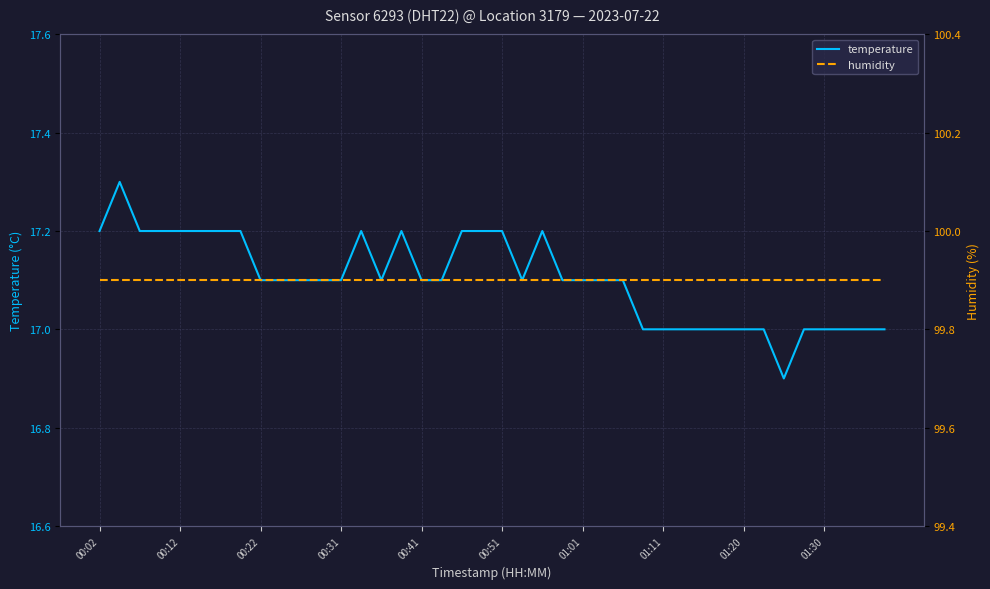

What is the sum of all temperature values?

684.1